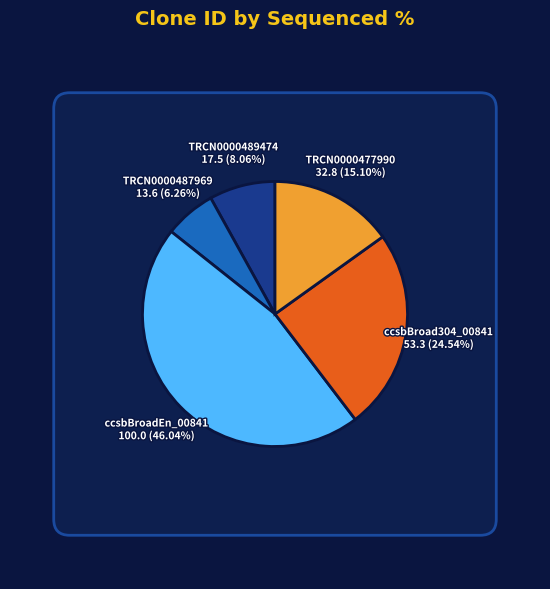

To the nearest percent, what is the combined percentage of ccsbBroadEn_00841 and TRCN0000489474?

54%